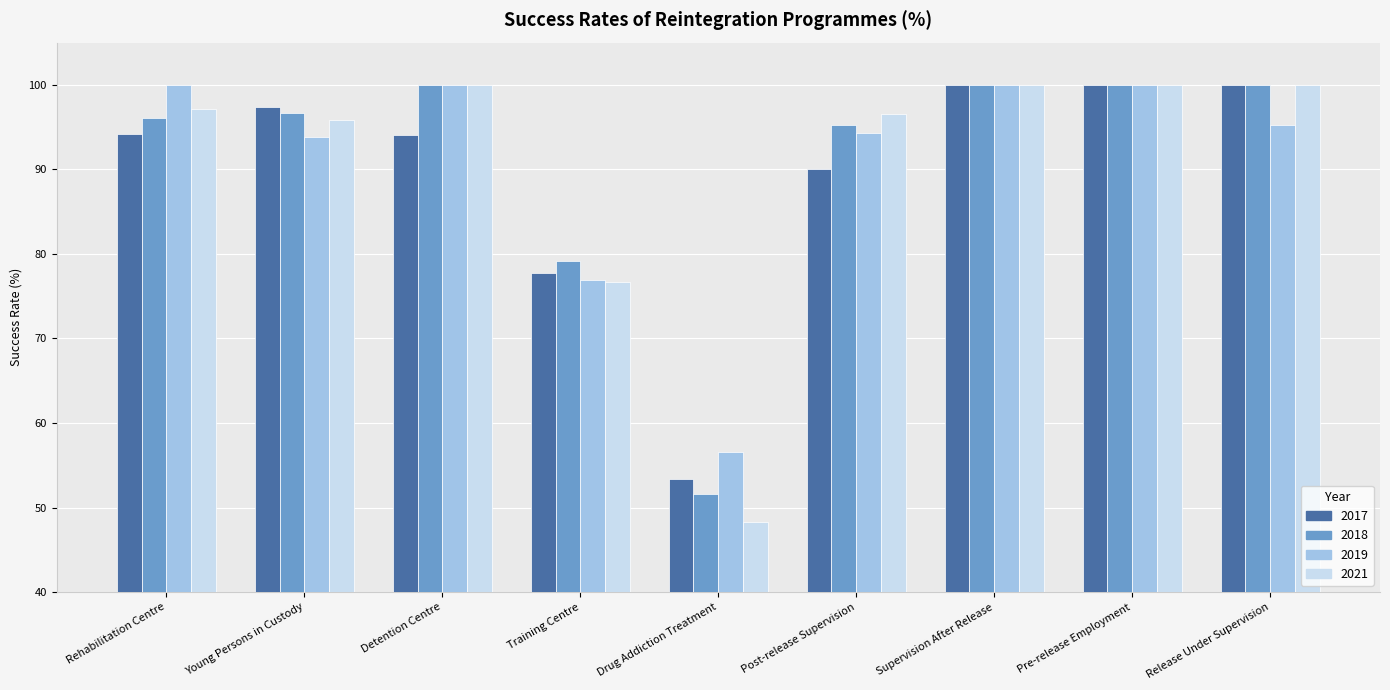

What are all the series names shown in the legend?

2017, 2018, 2019, 2021